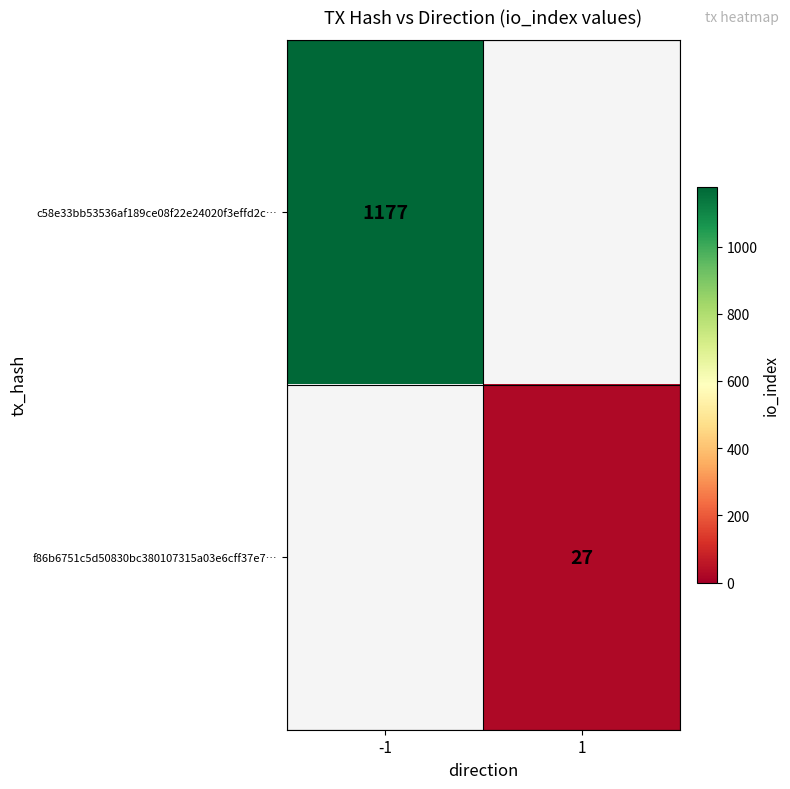

Which label corresponds to the largest value in the chart?

-1